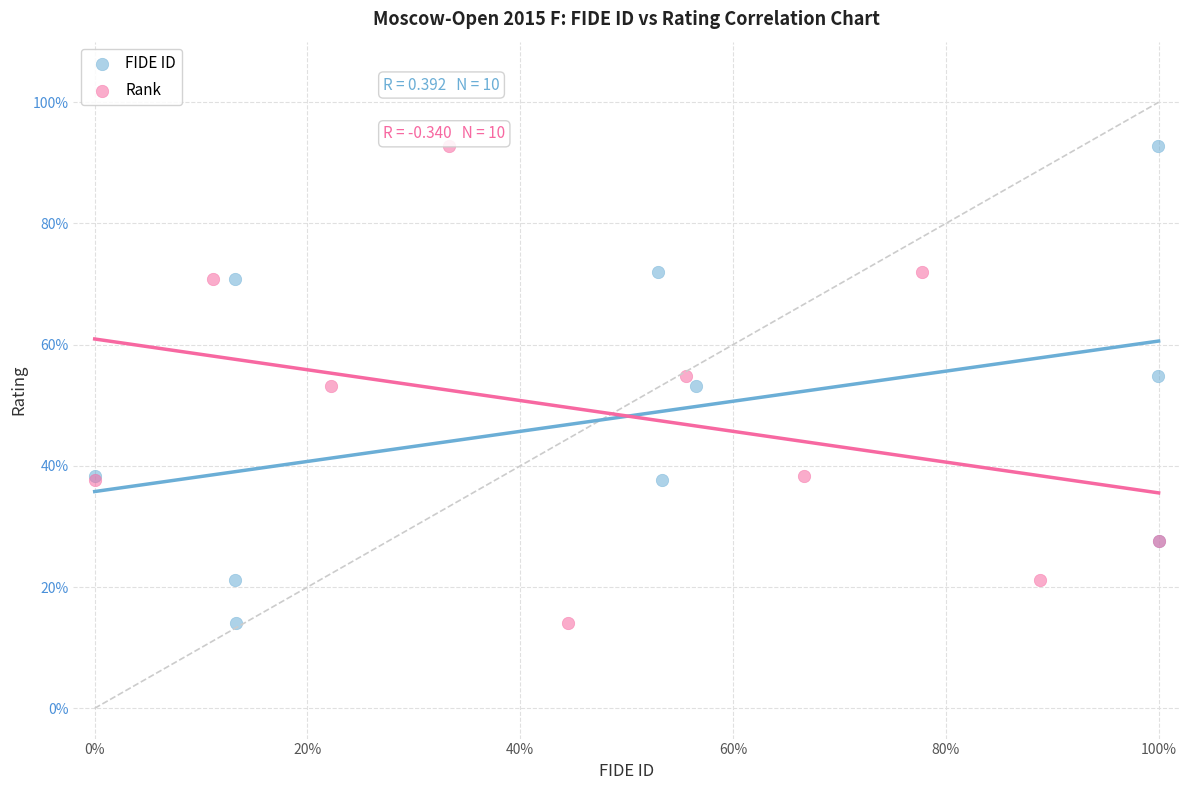

What are all the series names shown in the legend?

FIDE ID, Rank